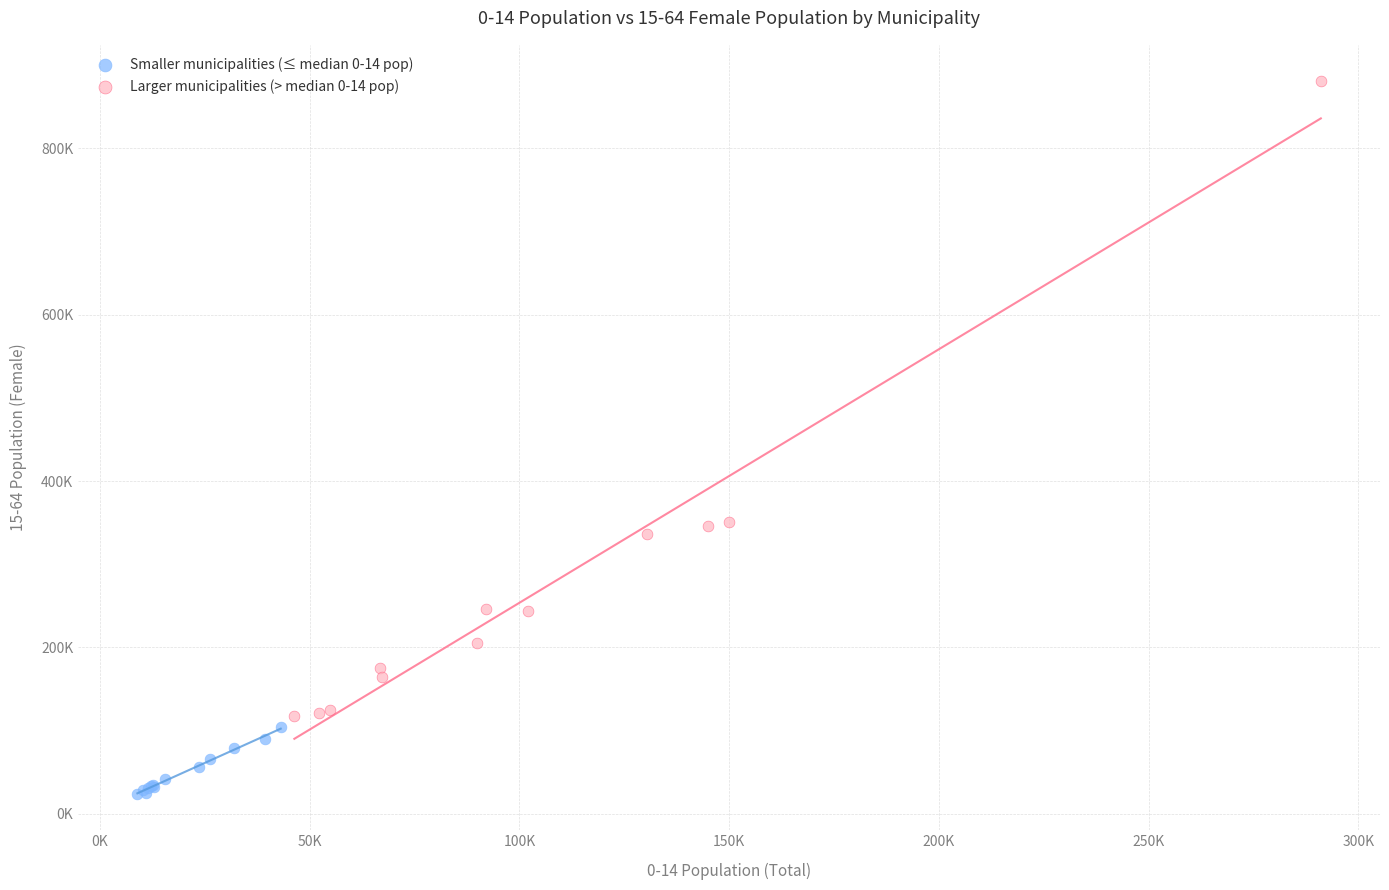

Which series contains the lowest Y value?

Smaller municipalities (≤ median 0-14 pop)